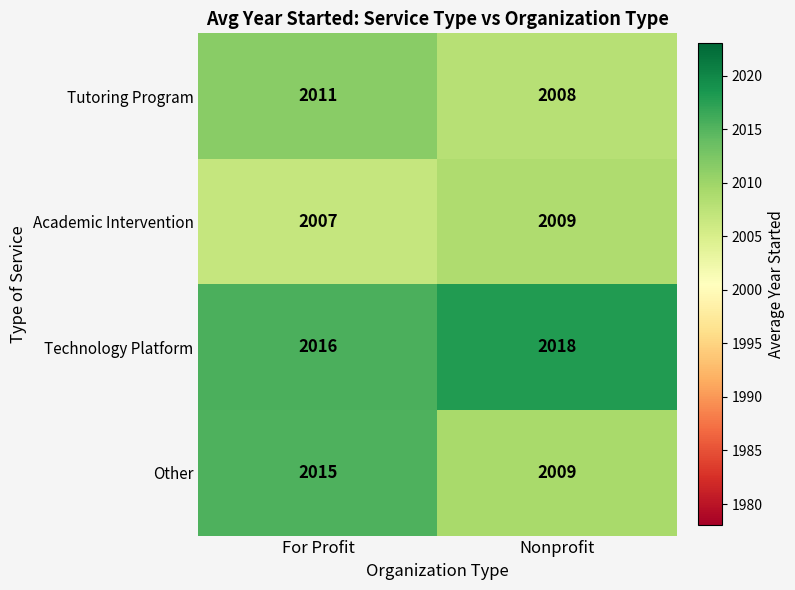

Reading right to left, list all the values displayed in this chart.

Tutoring Program: Nonprofit=2008	For Profit=2011
Academic Intervention: Nonprofit=2009	For Profit=2007
Technology Platform: Nonprofit=2018	For Profit=2016
Other: Nonprofit=2009	For Profit=2015